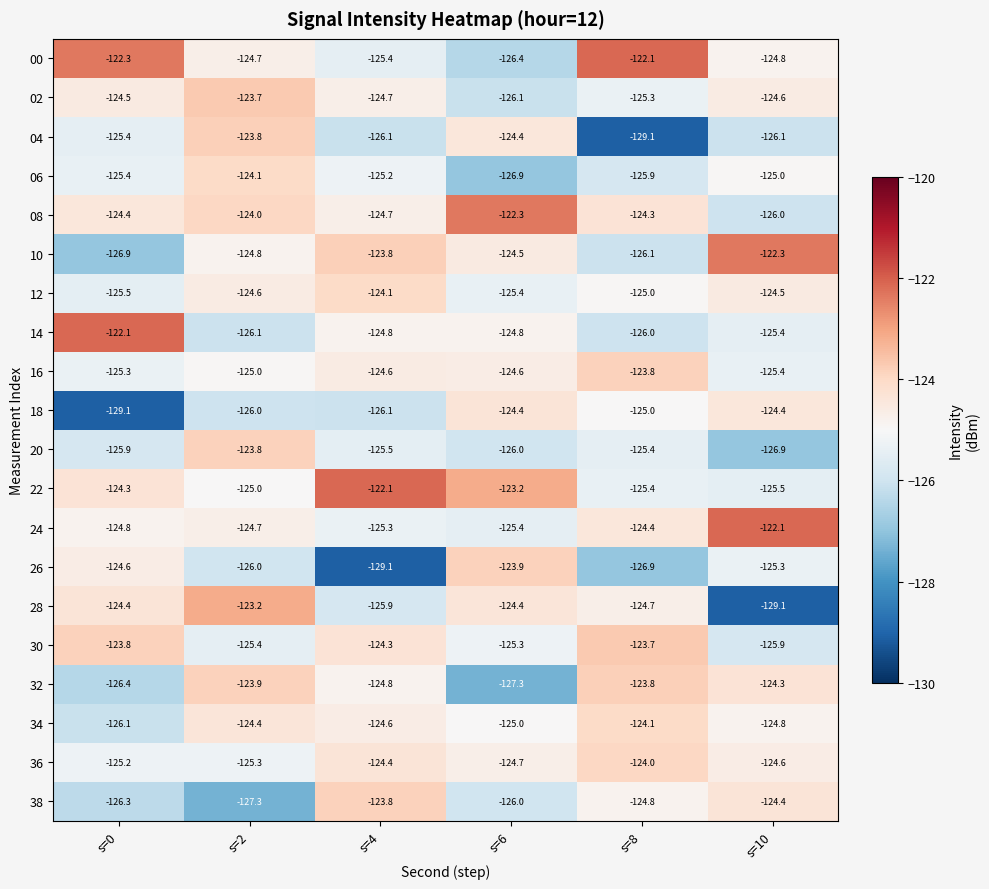

What is the difference between the 28 values at s=4 and s=0?

1.5